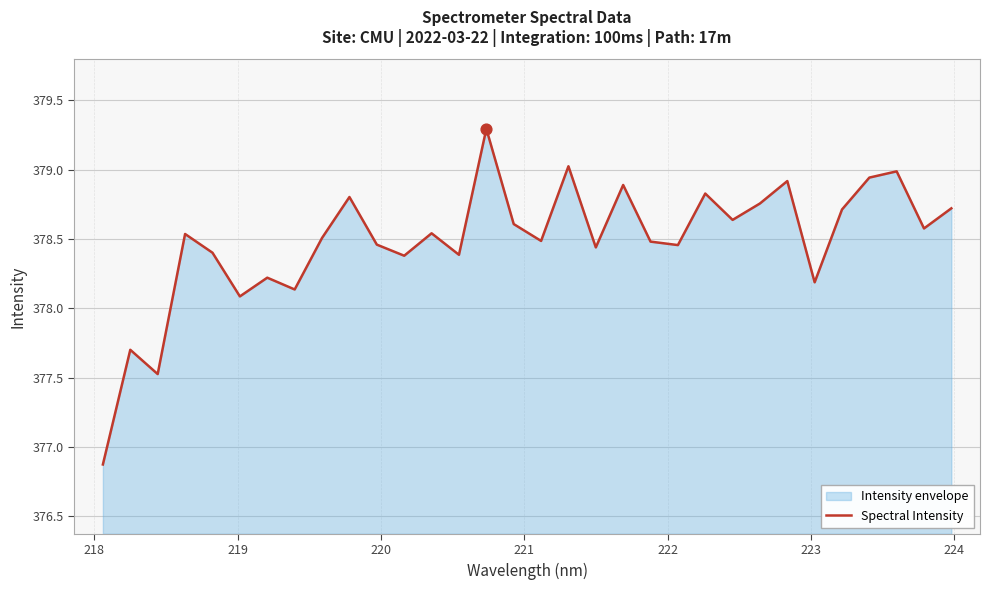

What is the difference between the maximum and minimum values?

2.4